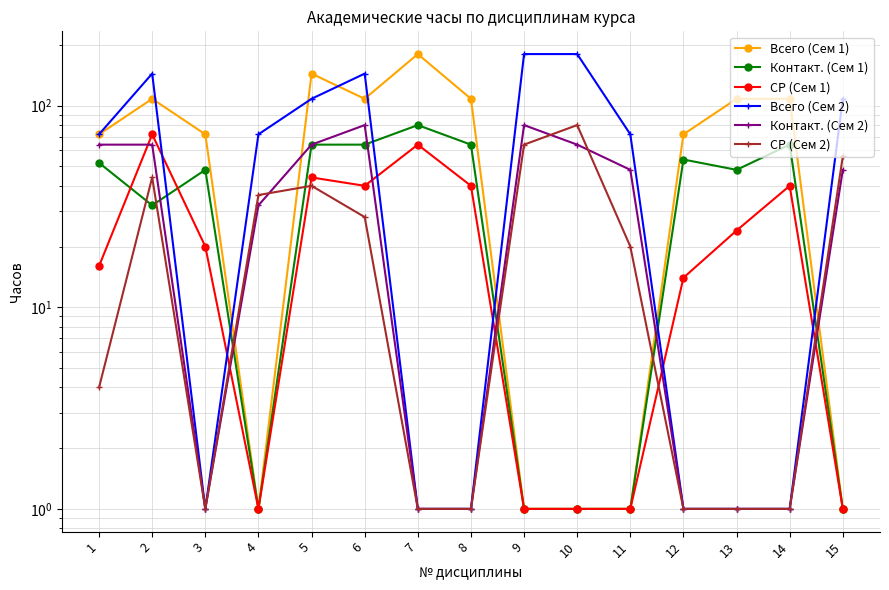

How many Всего (Сем 2) values are between 1 and 144?

13